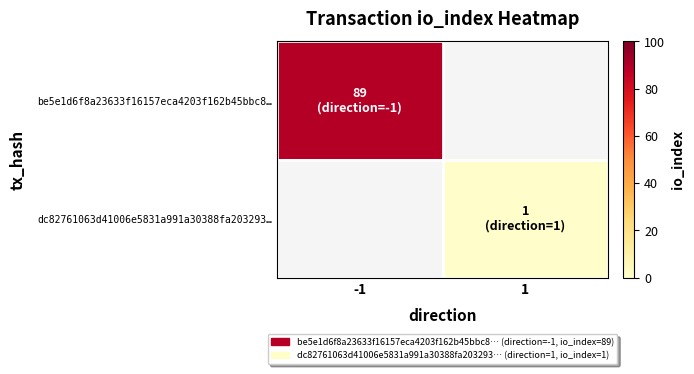

Which series has the largest range (max minus min)?

be5e1d6f8a23633f16157eca4203f162b45bbc8…